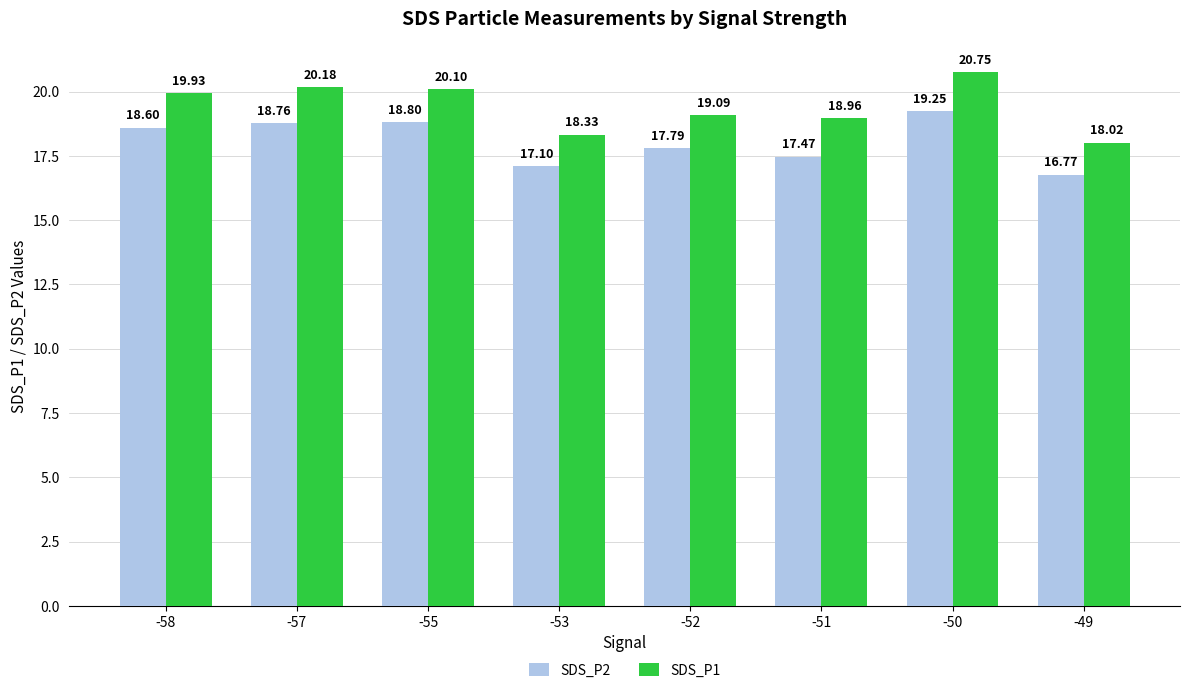

Rank the series at -50 from lowest to highest value.

SDS_P2, SDS_P1